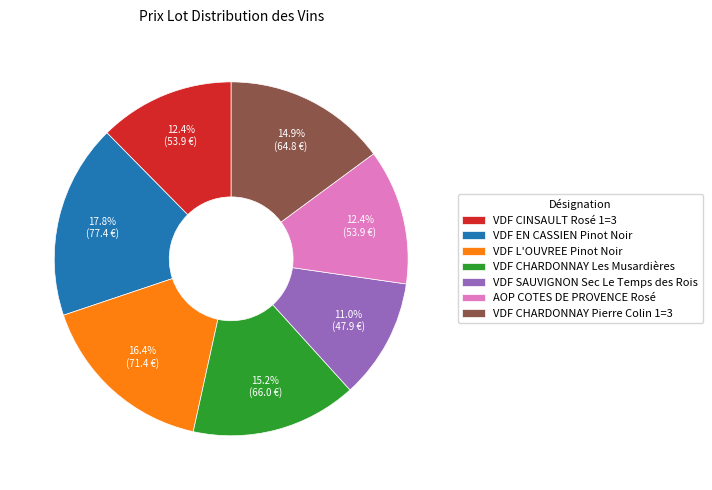

What is the ratio of the value at VDF CHARDONNAY Les Musardières to the value at VDF SAUVIGNON Sec Le Temps des Rois?

1.4